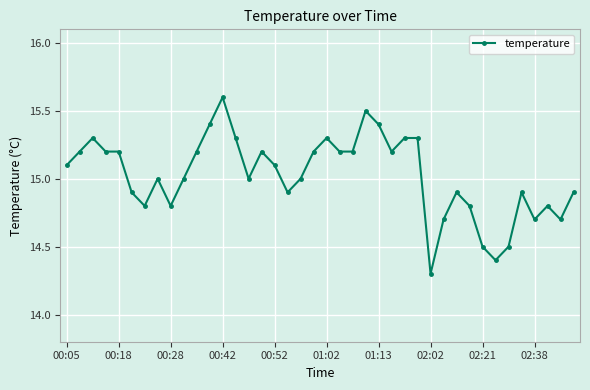

What is the difference between the maximum and second lowest values?

1.2